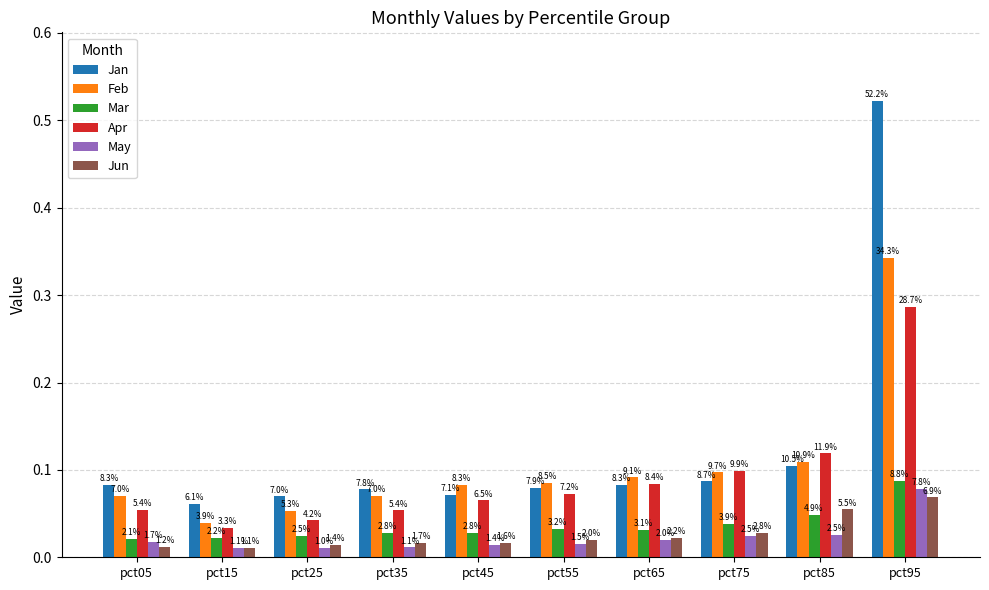

How many groups of bars are there?

10